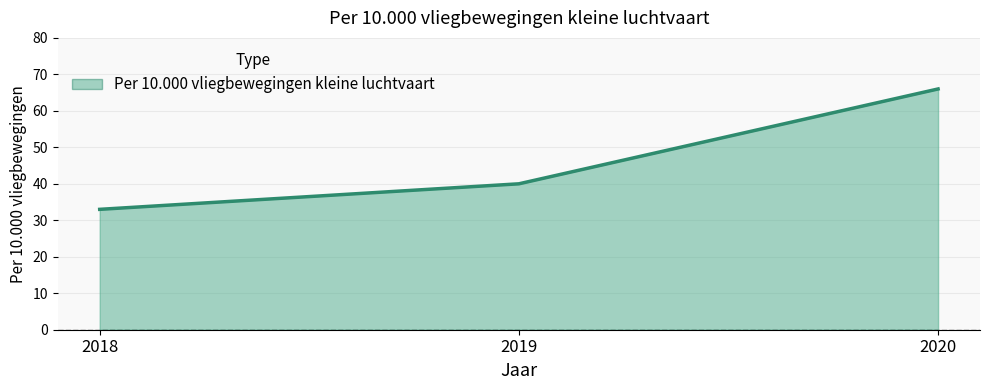

Reading right to left, list all the values displayed in this chart.

2020=66	2019=40	2018=33